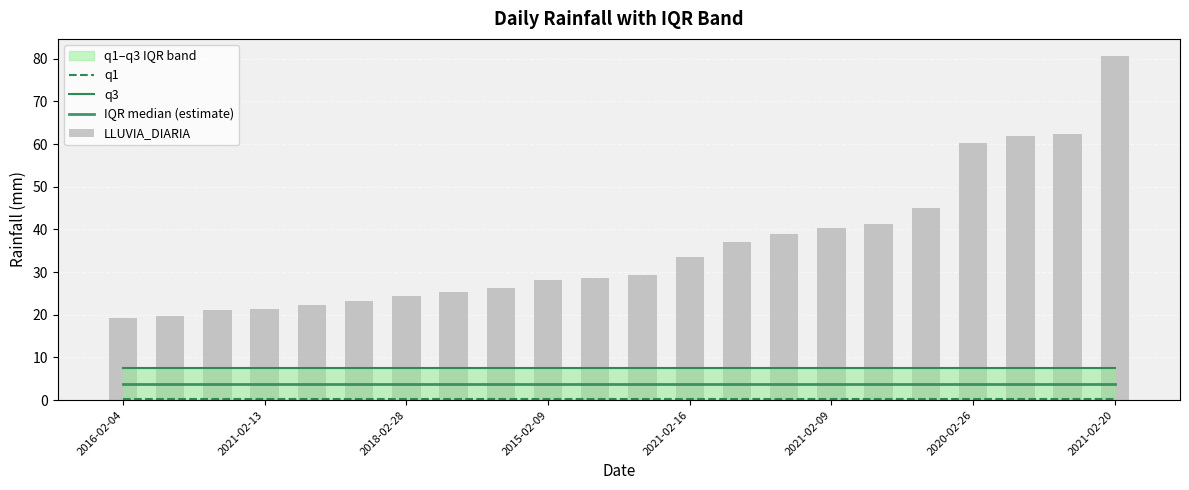

What is the difference between the maximum and second lowest values in the LLUVIA_DIARIA series?

61.0